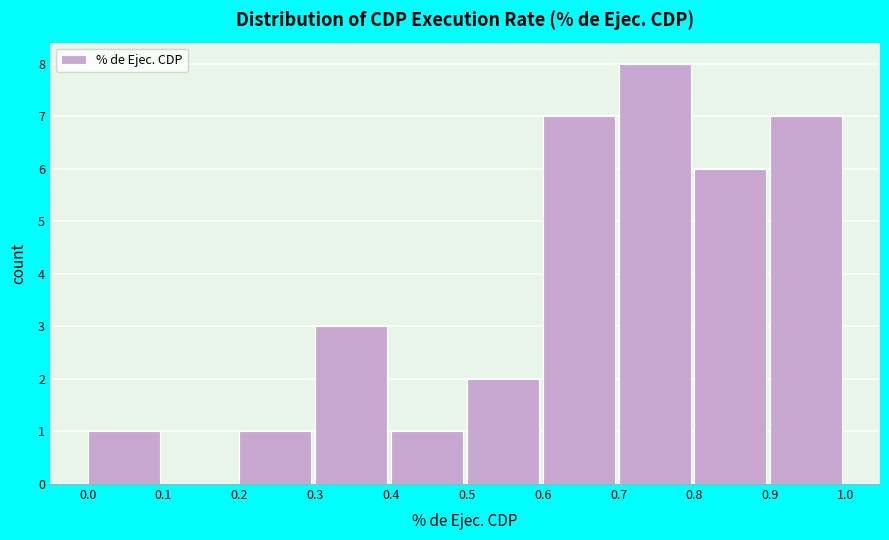

Over which range of the x-axis is the bar tallest?

0.7 to 0.8